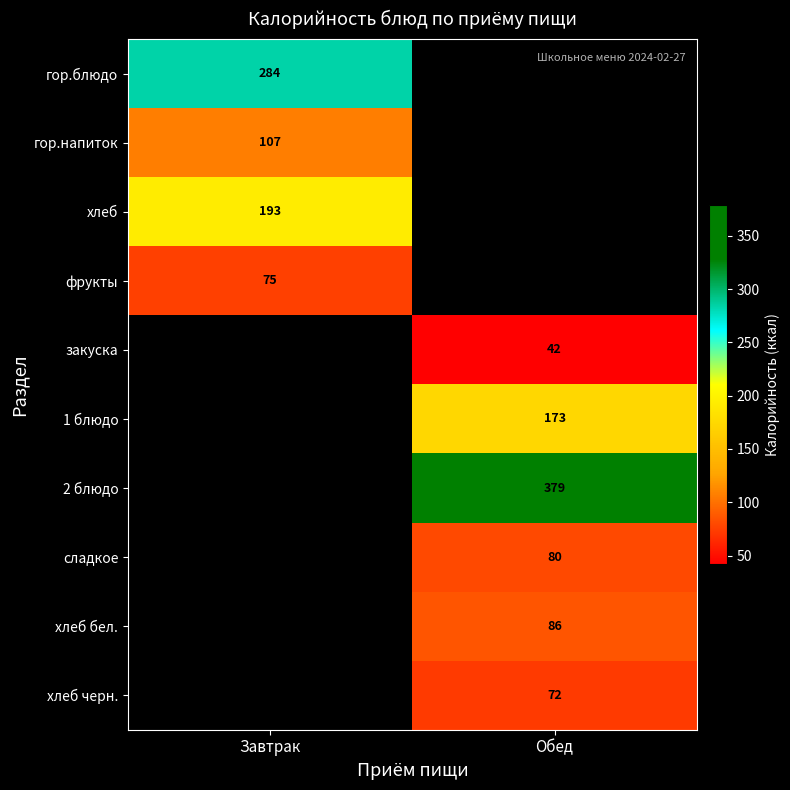

Is it true that закуска equals 42 at Обед?

True